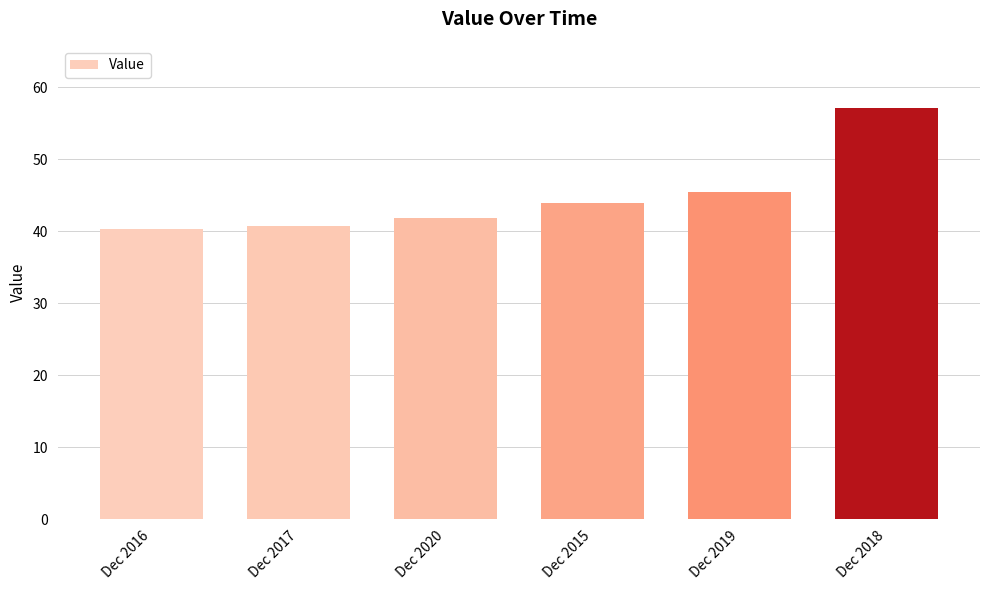

How many values are below 43?

3